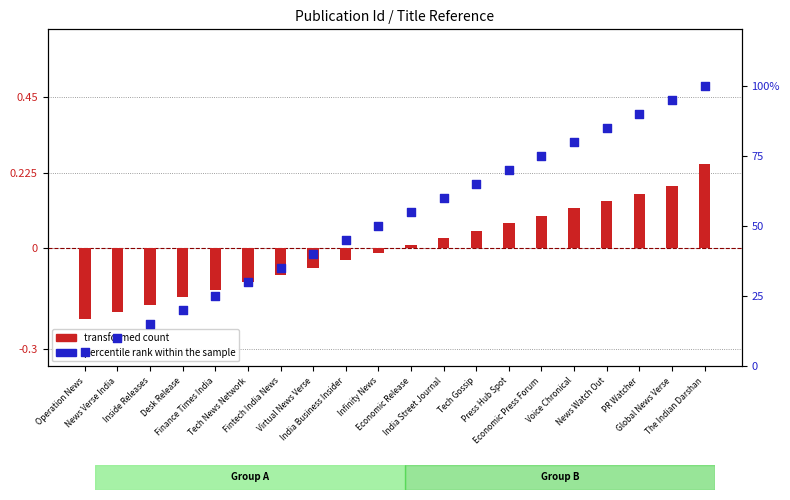

Is the value of percentile rank within the sample at Virtual News Verse greater than the value of transformed count at Finance Times India?

Yes